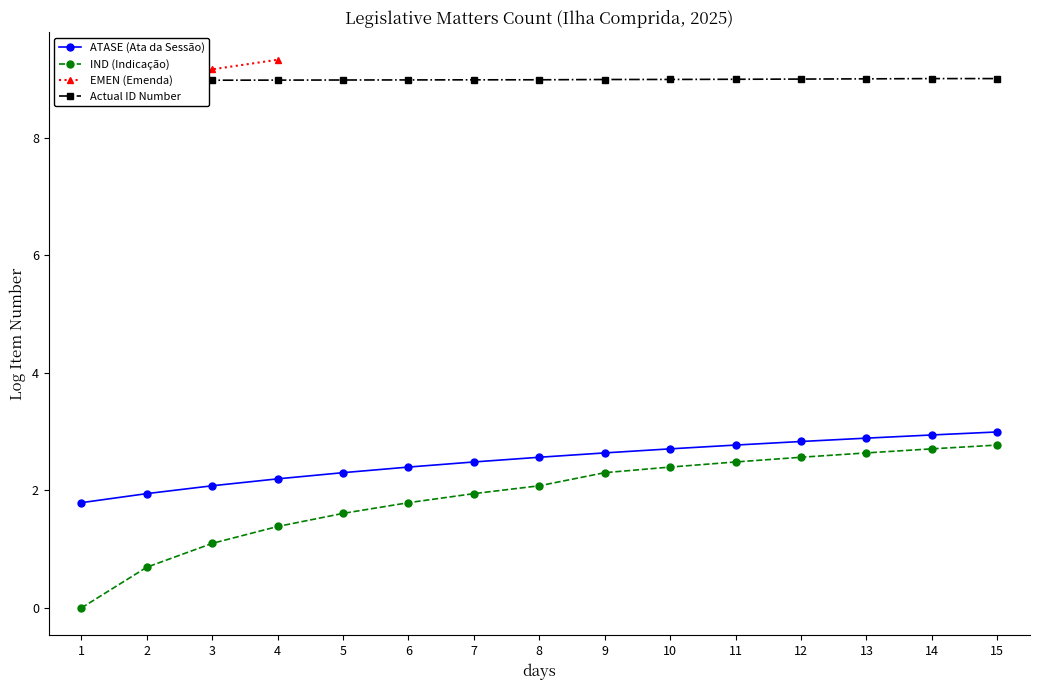

Which series has the largest range (max minus min)?

IND